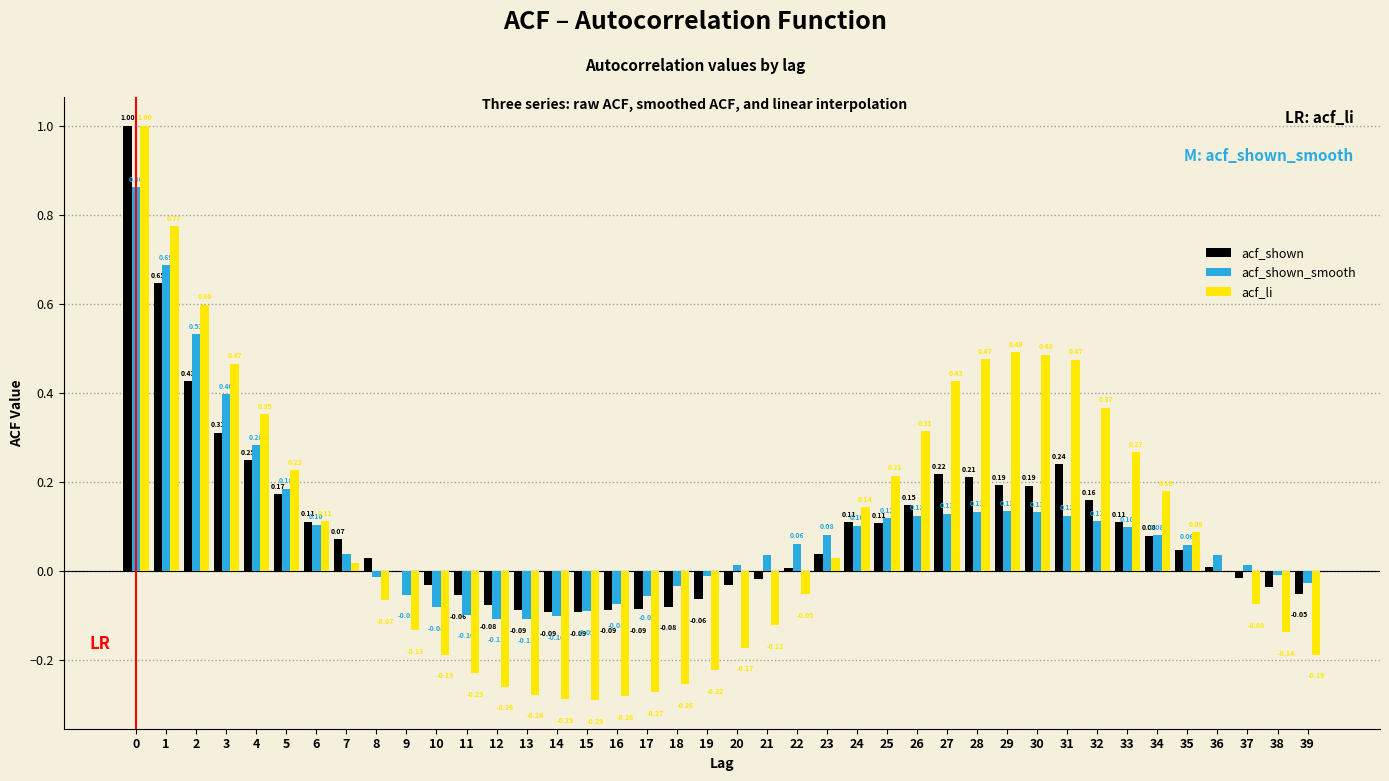

Between 12 and 25, which series saw the biggest shift?

acf_li